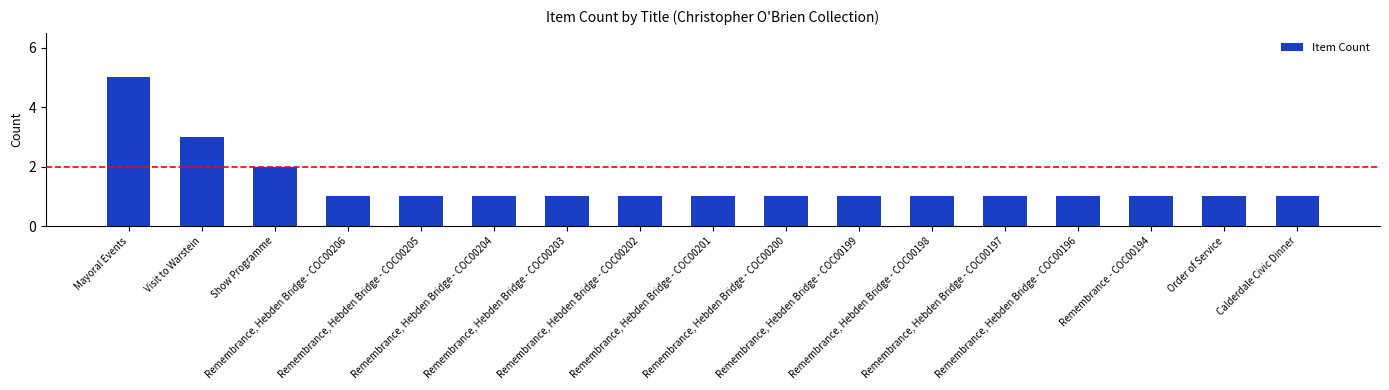

Reading right to left, extract all data points from this chart.

1	1	1	1	1	1	1	1	1	1	1	1	1	1	2	3	5